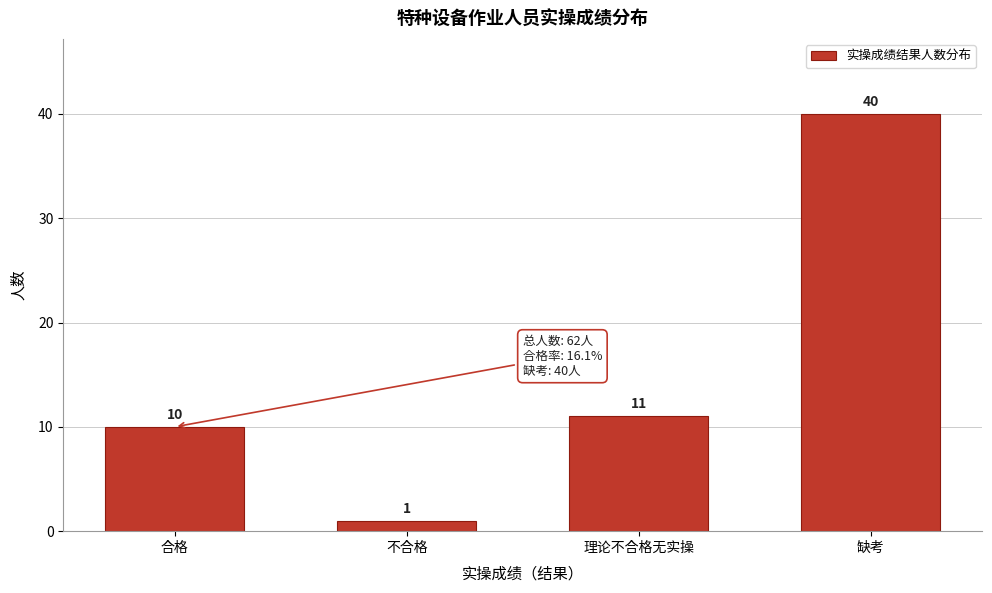

Reading left to right, transcribe all the data shown in this chart.

10	1	11	40